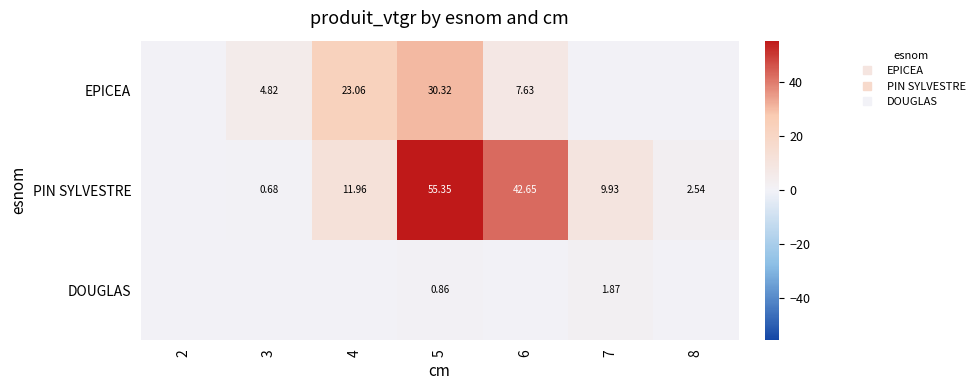

Which series has the widest spread of values?

PIN SYLVESTRE